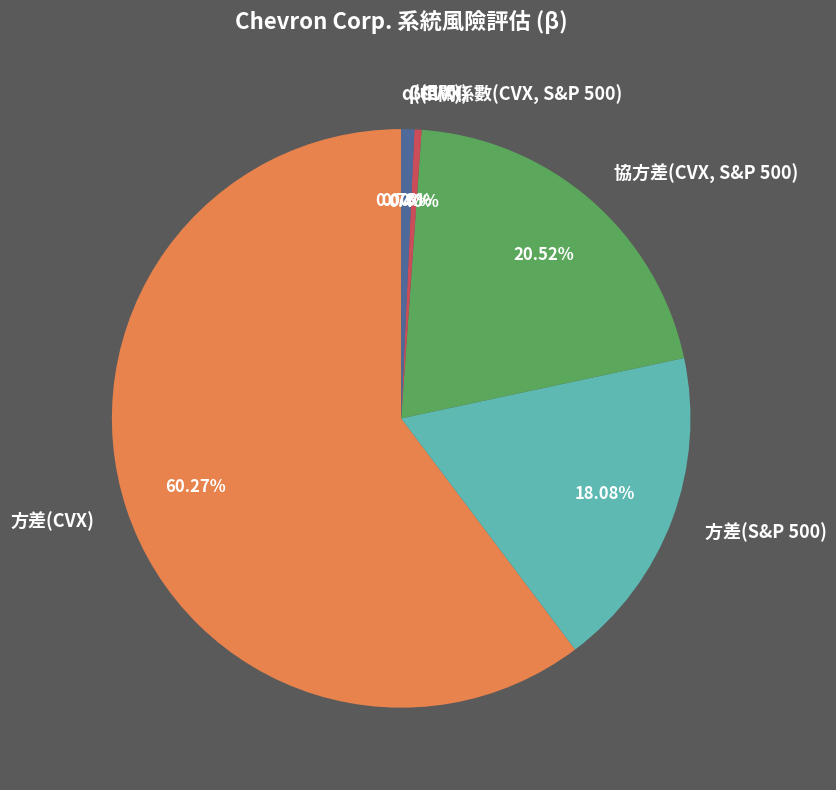

Is the sum of 相關係數(CVX, S&P 500) and 方差(S&P 500) greater than half?

No